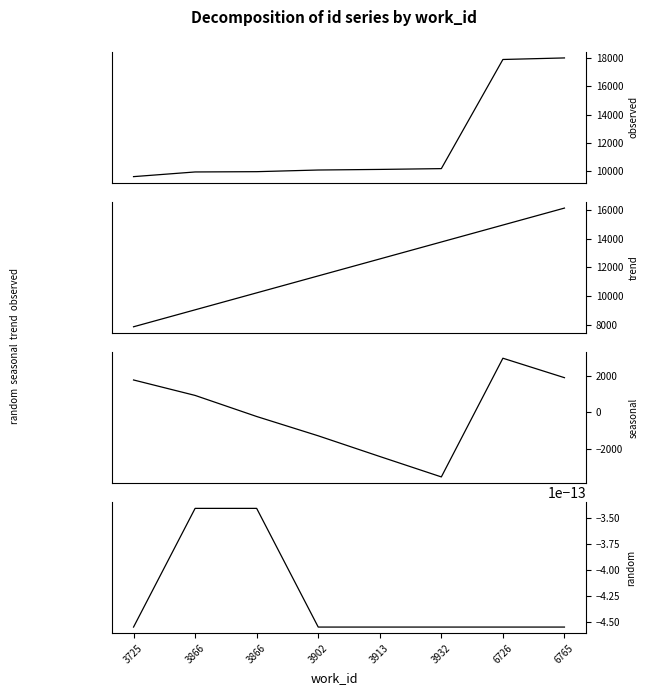

True or false: trend has a value of 22177.4 at 3913.

False